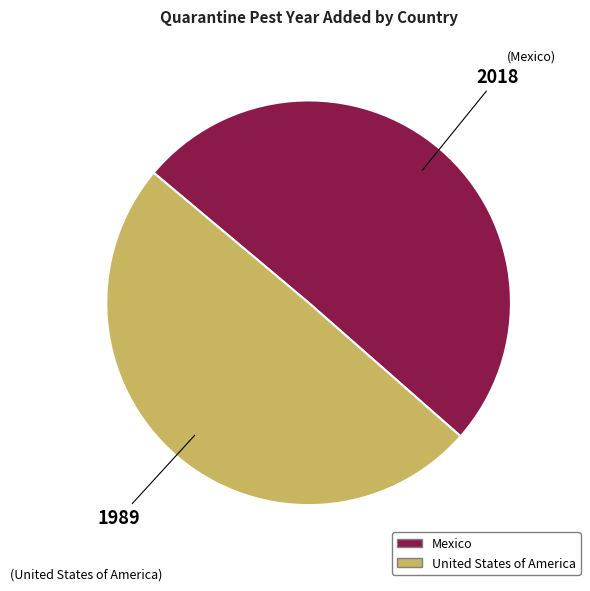

Count the number of slices in the pie.

2